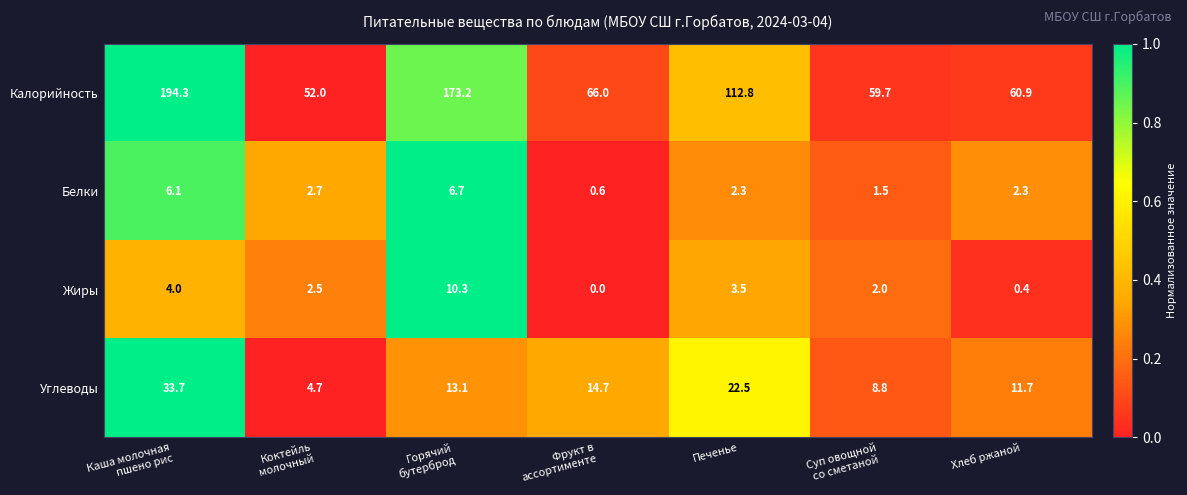

What is the spread (max minus min) of values at Фрукт в
ассортименте?

66.0